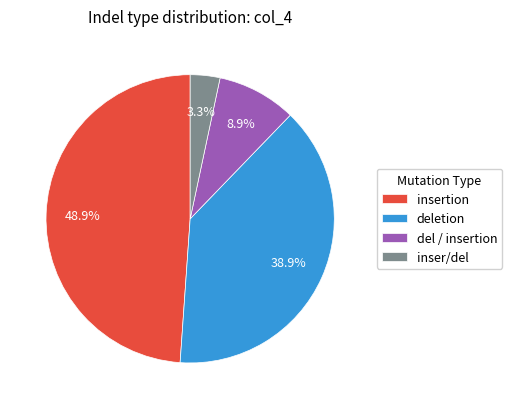

Rank the categories by value from lowest to highest.

inser/del, del / insertion, deletion, insertion